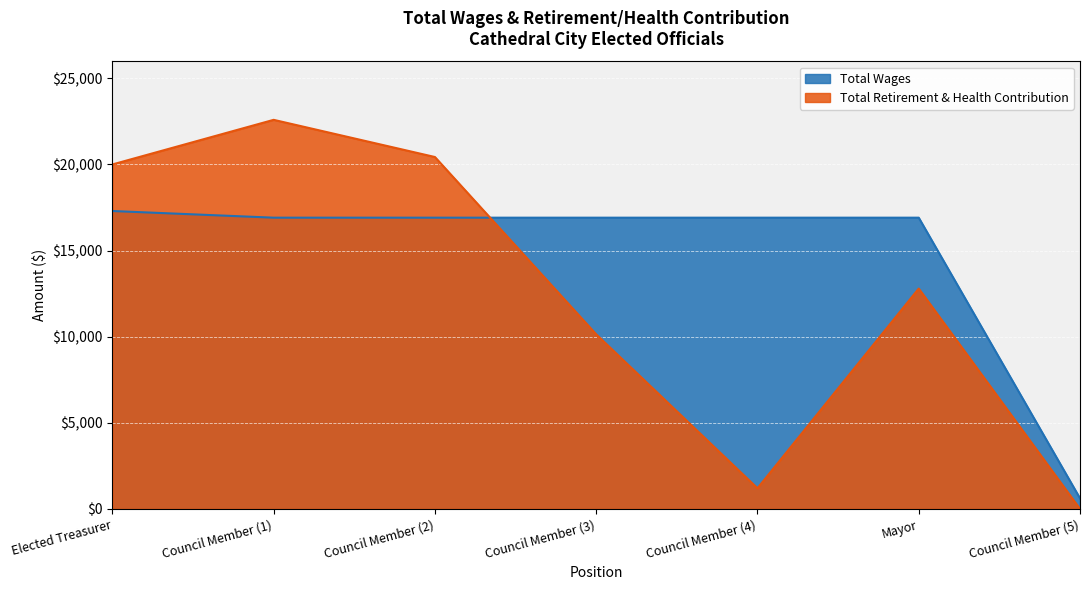

Which series has the largest range (max minus min)?

Total Retirement & Health Contribution